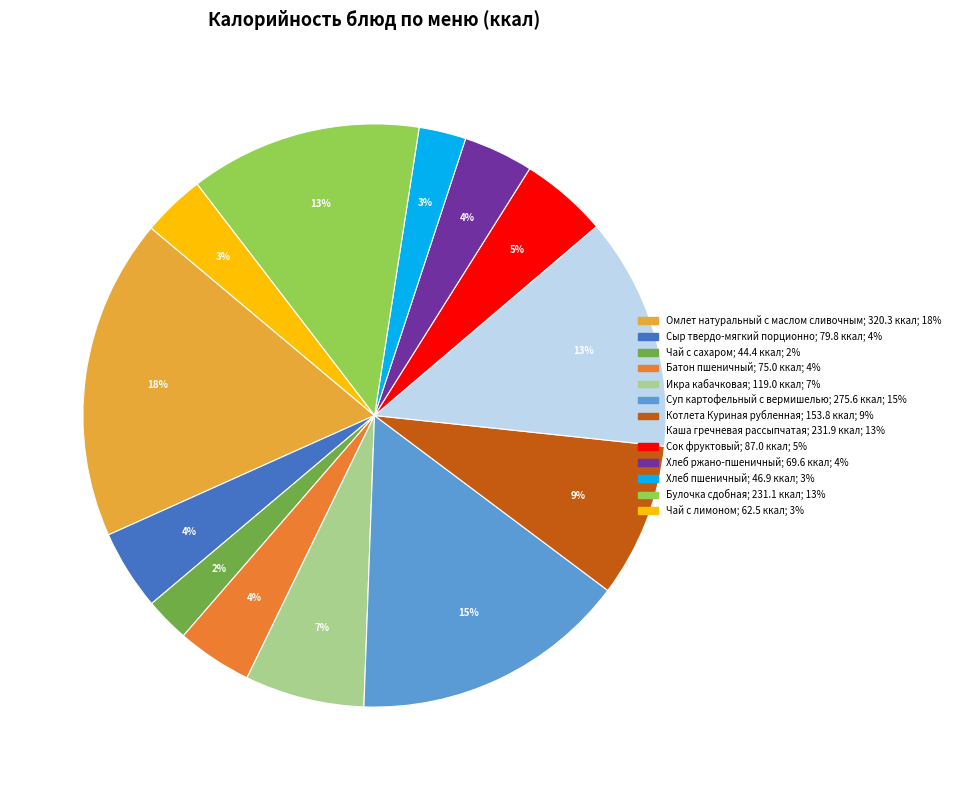

What percentage is the Каша гречневая рассыпчатая slice, to the nearest percent?

13%